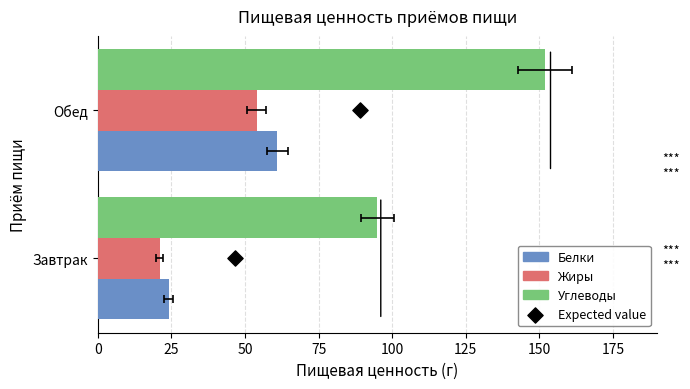

At how many categories does at least one series exceed 10?

2